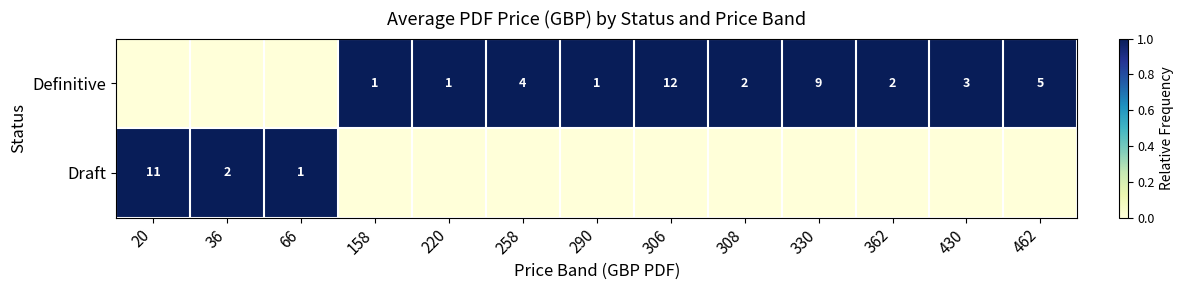

What is the sum of the Definitive values at 158 and 308?

3